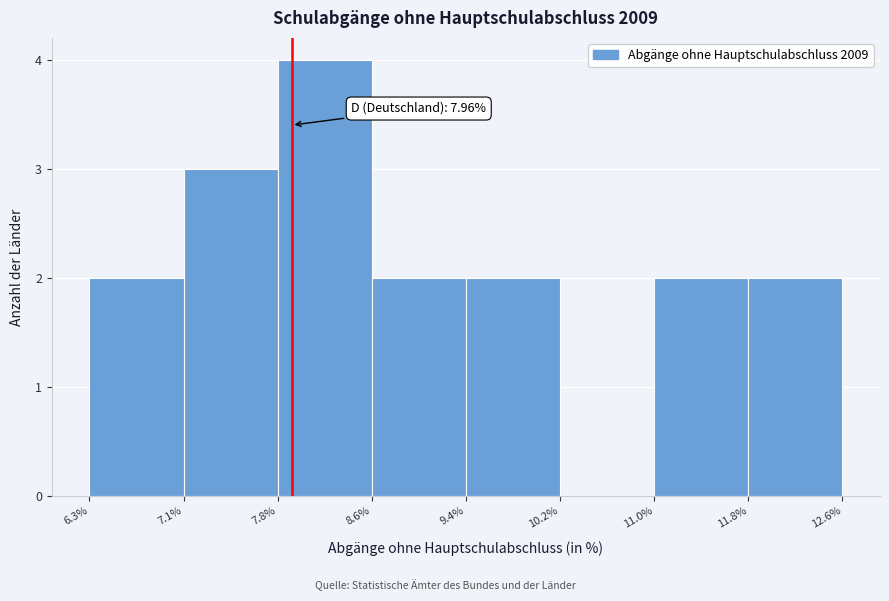

Over which range of the x-axis is the bar tallest?

7.8% to 8.6%